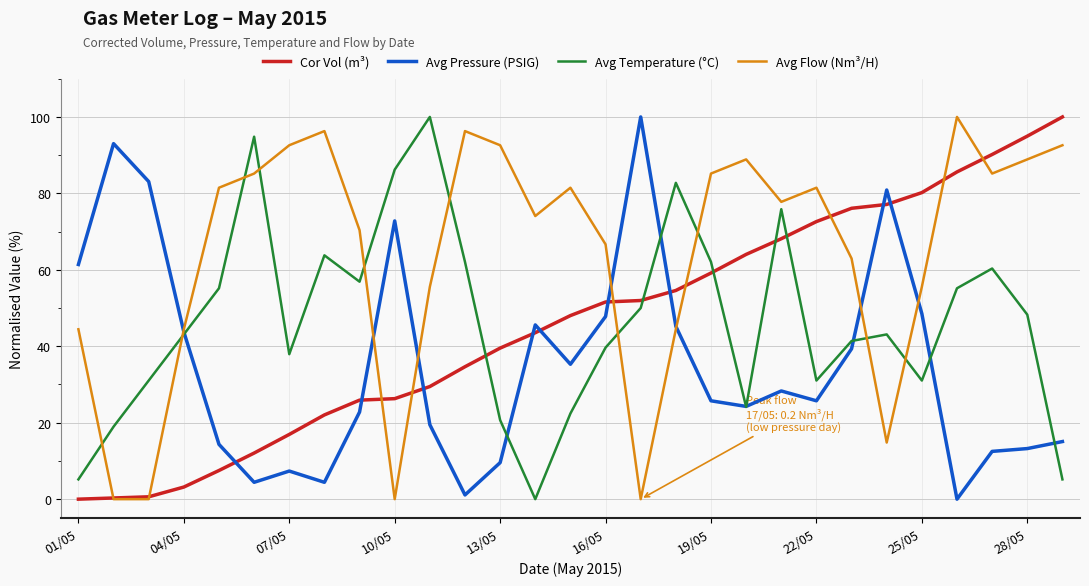

What are all the series names shown in the legend?

Cor Vol (m³), Avg Pressure (PSIG), Avg Temperature (°C), Avg Flow (Nm³/H)